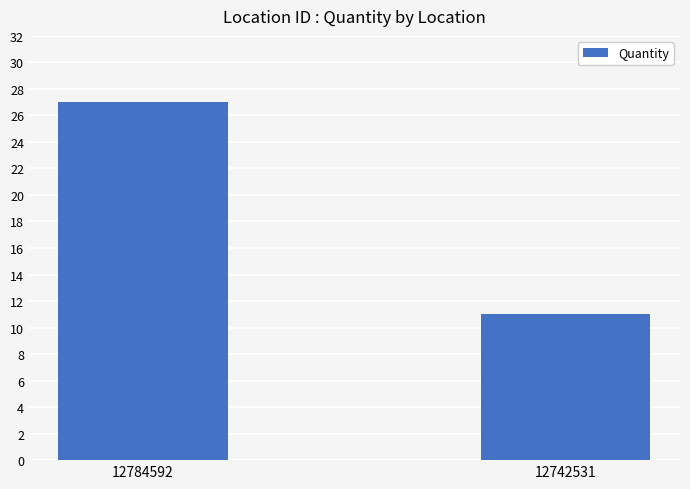

Which has a higher value, 12784592 or 12742531?

12784592